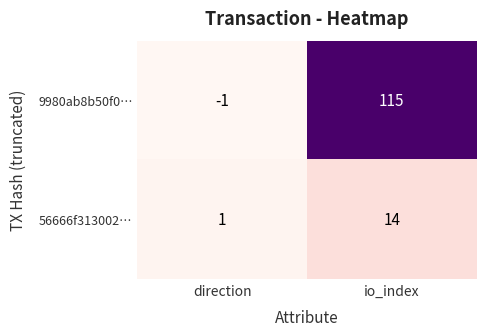

True or false: 9980ab8b50f0… has a value of -2 at direction.

False